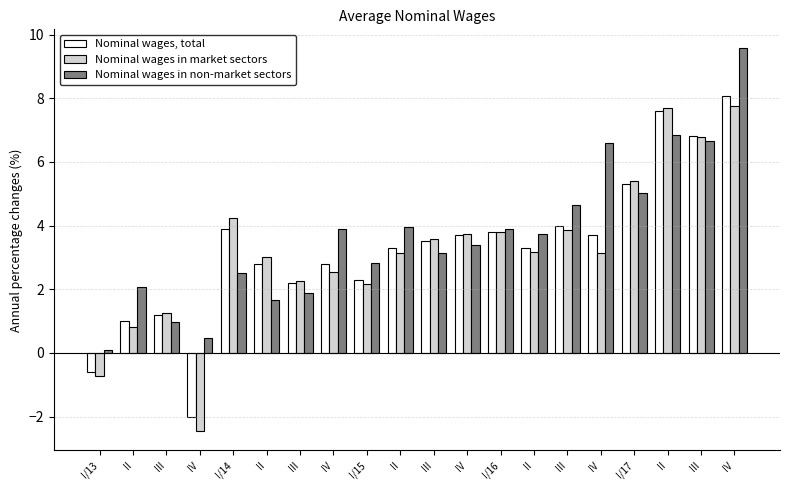

The Nominal wages, total series shows -2.0 at IV. True or false?

True